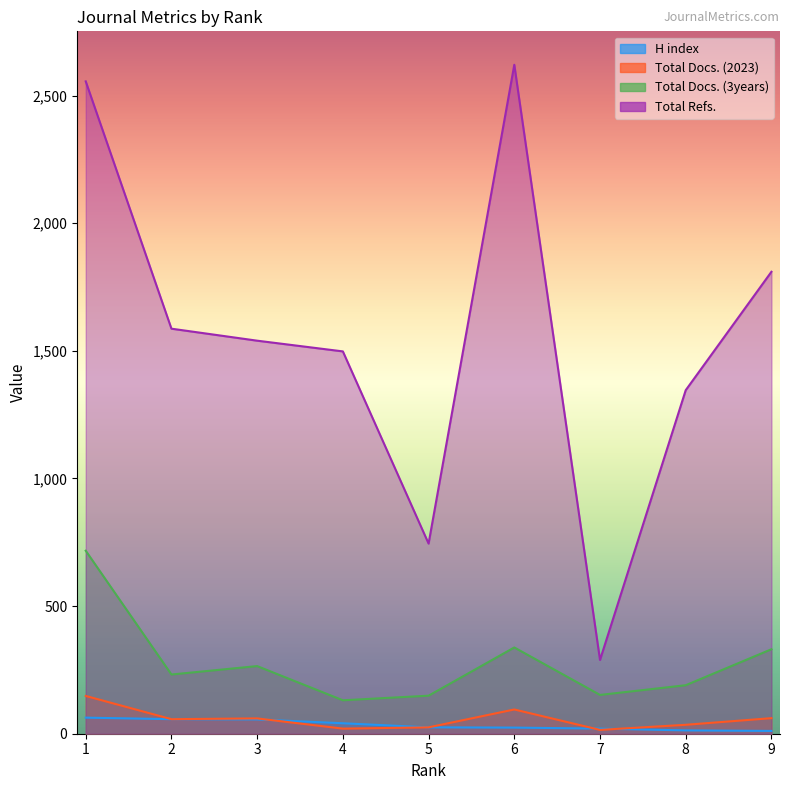

Is it true that Total Refs. equals 1540 at 3?

True